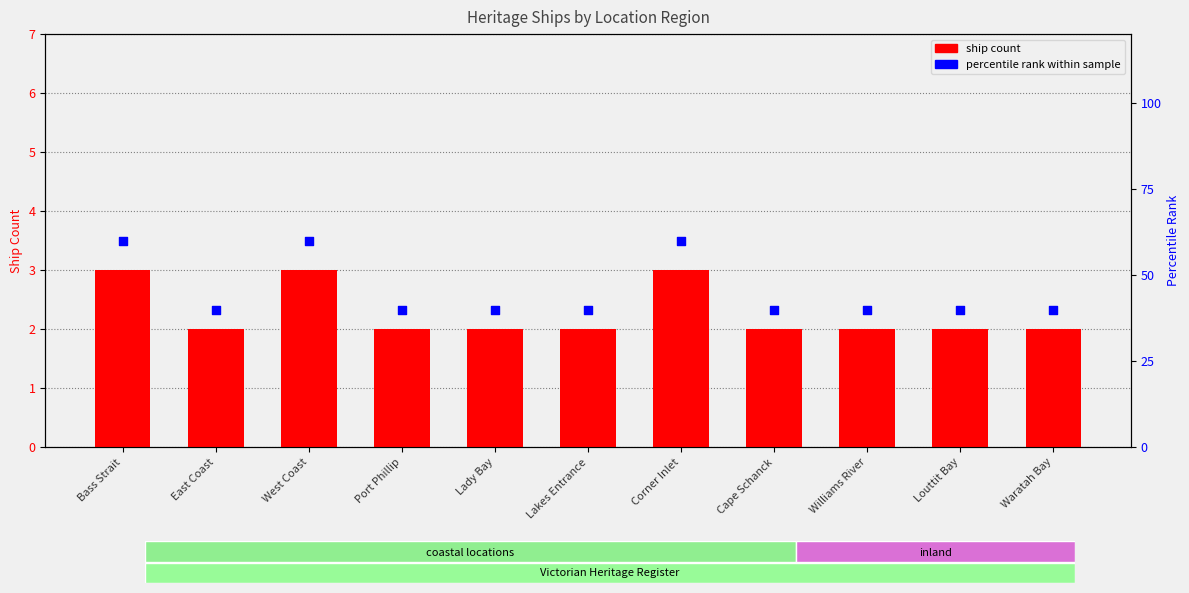

Which series has the widest spread of Y values?

percentile rank within sample